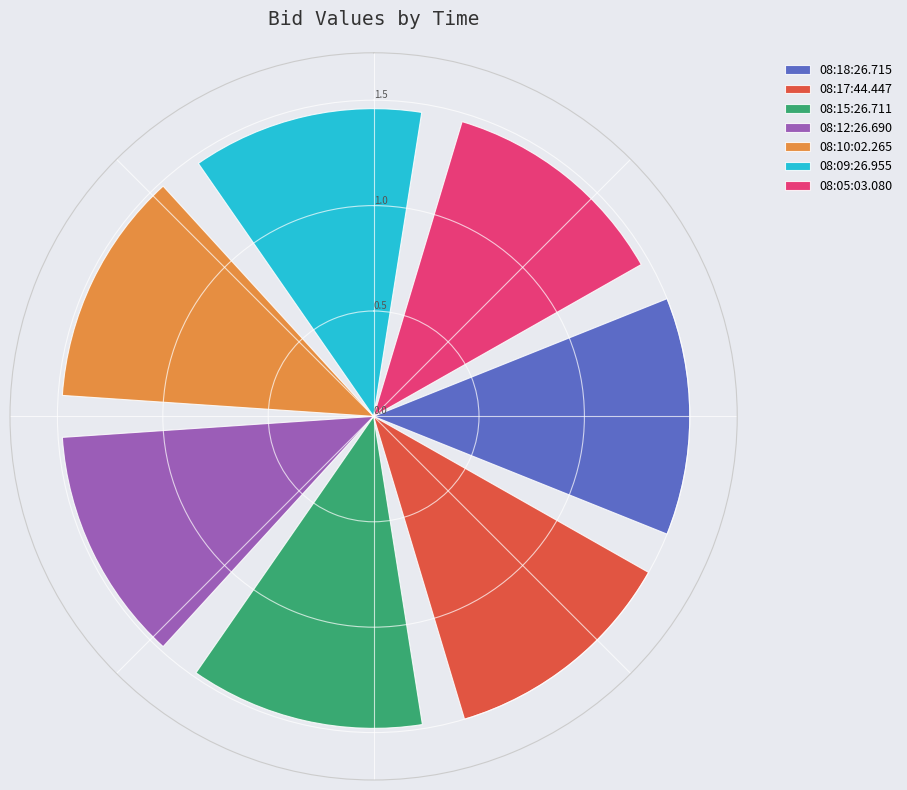

Combined, do 08:09:26.955 and 08:05:03.080 account for over 50%?

No